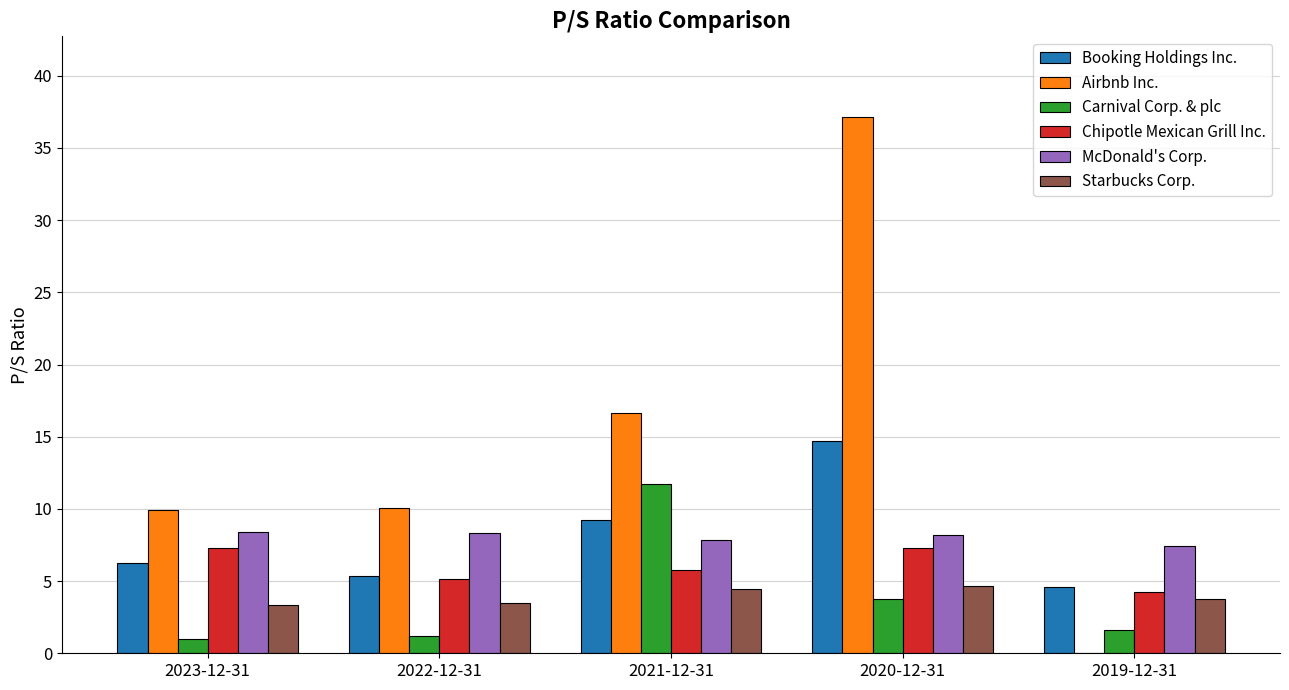

What is the sum of all McDonald's Corp. values?

40.2